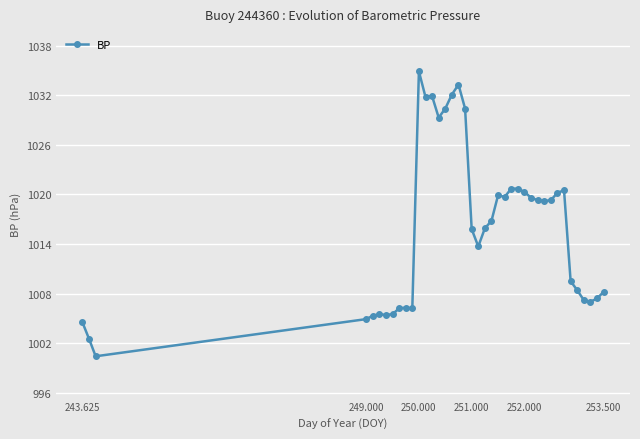

True or false: the data has more than 2 interior local peaks.

True